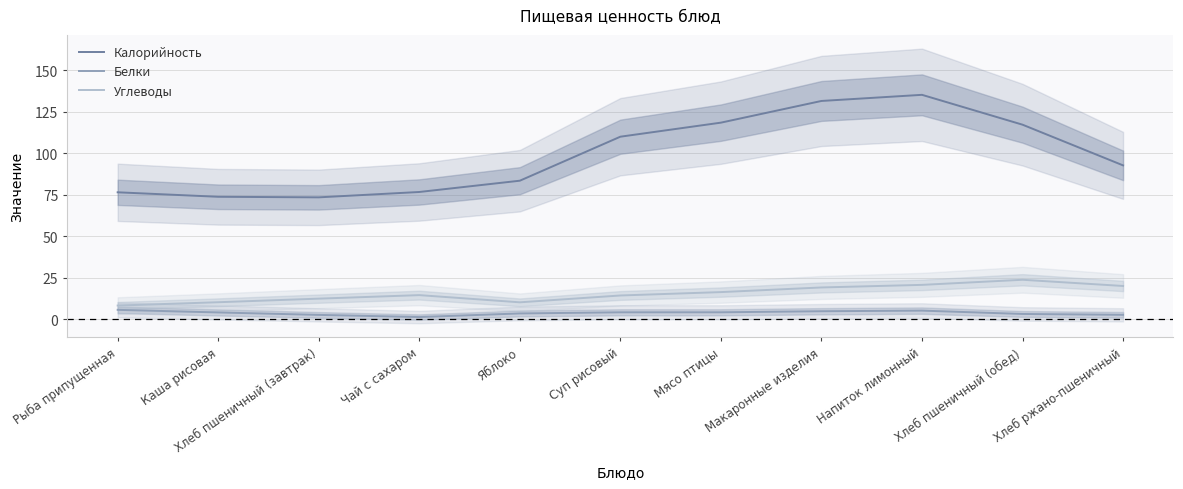

Reading right to left, what are all the values shown in this chart?

Калорийность: 92.6	117.1	135.1	131.4	118.4	109.9	83.4	76.6	73.4	73.7	76.4
Белки: 2.7	3.2	5.2	4.8	4.2	4.2	3.5	1.3	2.6	4.1	5.7
Углеводы: 20.0	23.8	20.7	19.1	16.3	14.3	10.2	14.5	12.4	10.2	8.2